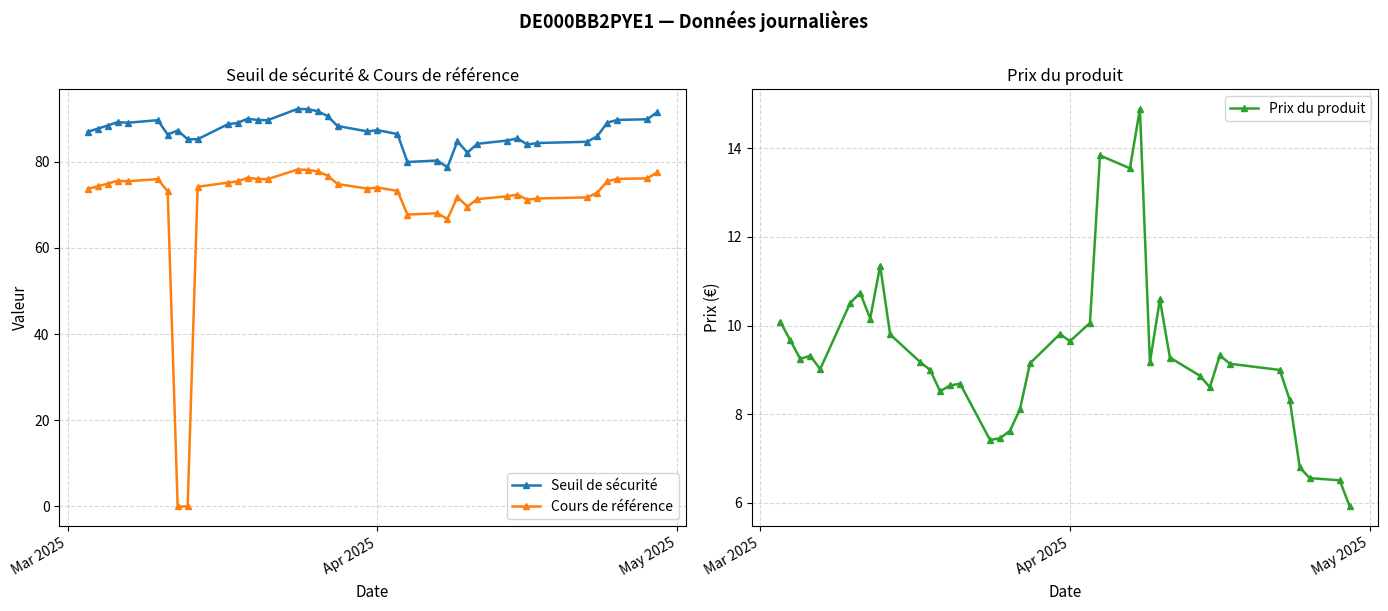

True or false: Seuil de sécurité and Cours de référence cross at least once.

False